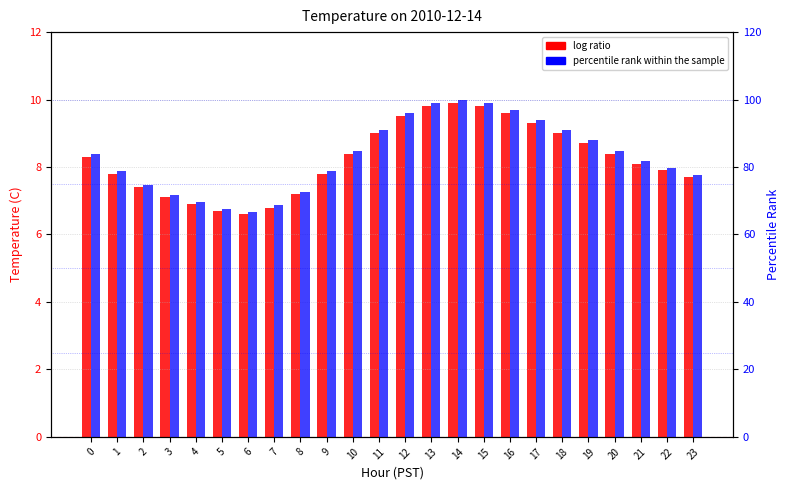

Reading left to right, extract all data points from this chart.

log ratio: 0=8.3	1=7.8	2=7.4	3=7.1	4=6.9	5=6.7	6=6.6	7=6.8	8=7.2	9=7.8	10=8.4	11=9.0	12=9.5	13=9.8	14=9.9	15=9.8	16=9.6	17=9.3	18=9.0	19=8.7	20=8.4	21=8.1	22=7.9	23=7.7
percentile rank within the sample: 0=83.8	1=78.8	2=74.7	3=71.7	4=69.7	5=67.7	6=66.7	7=68.7	8=72.7	9=78.8	10=84.8	11=90.9	12=96.0	13=99.0	14=100.0	15=99.0	16=97.0	17=93.9	18=90.9	19=87.9	20=84.8	21=81.8	22=79.8	23=77.8